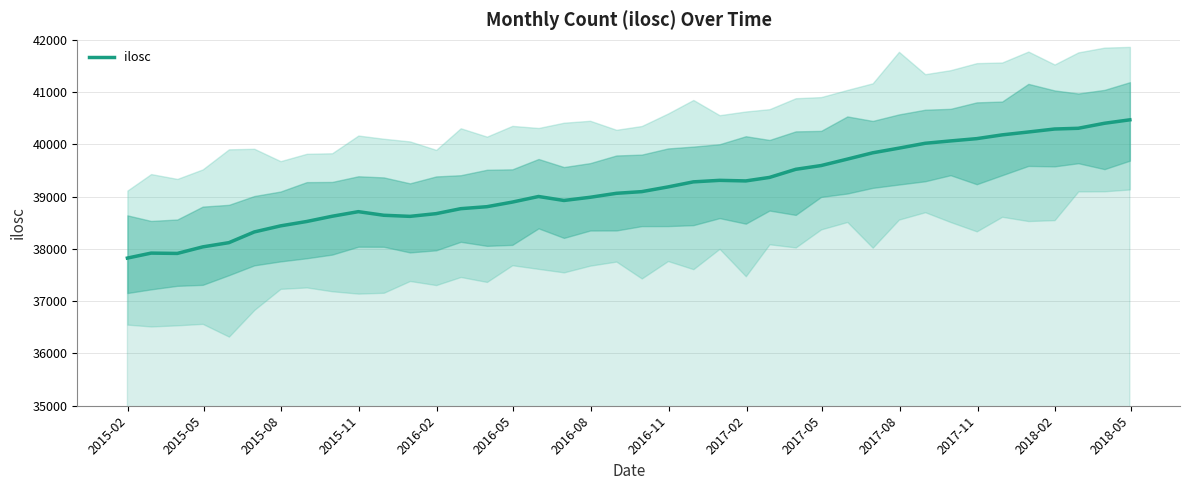

What is the minimum value for ilosc?

37825